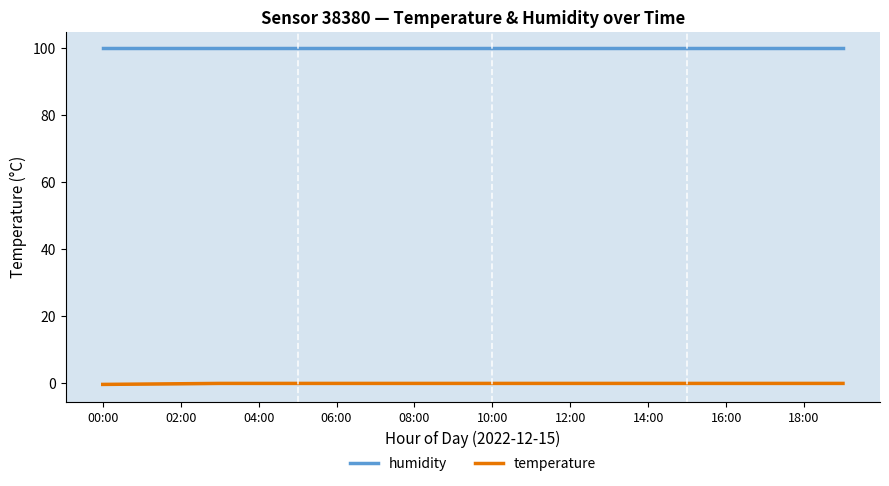

Which label corresponds to the largest value in the chart?

00:00